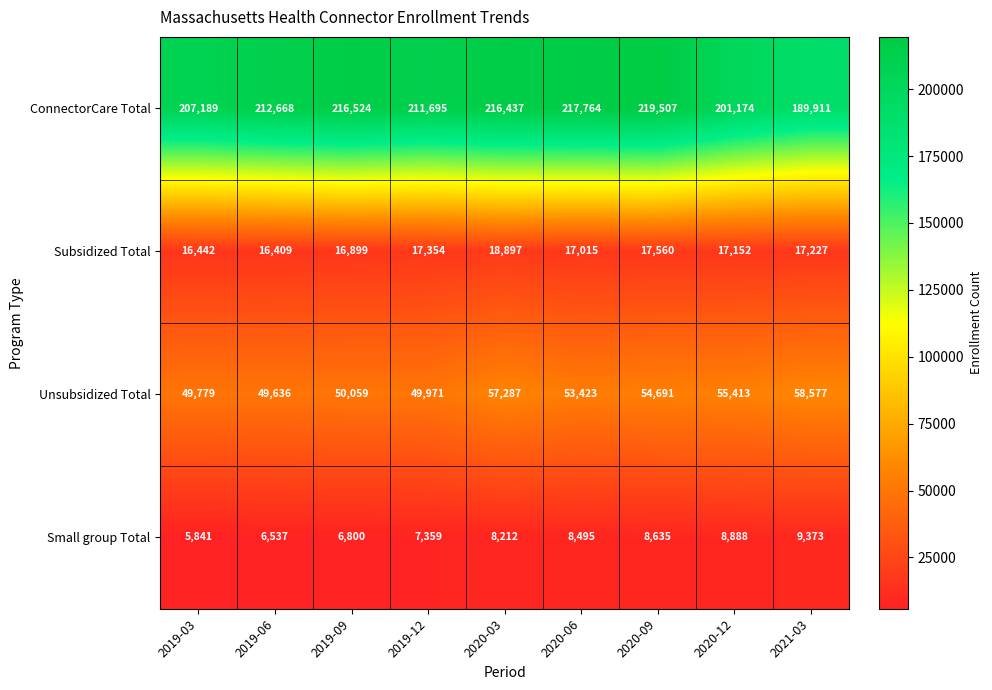

At how many categories does at least one series exceed 201787?

7